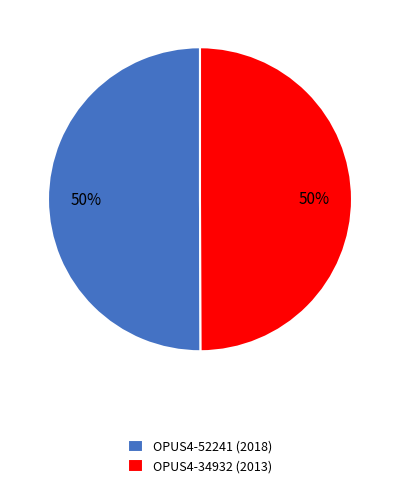

To the nearest percent, what is the combined percentage of OPUS4-52241 (2018) and OPUS4-34932 (2013)?

100%